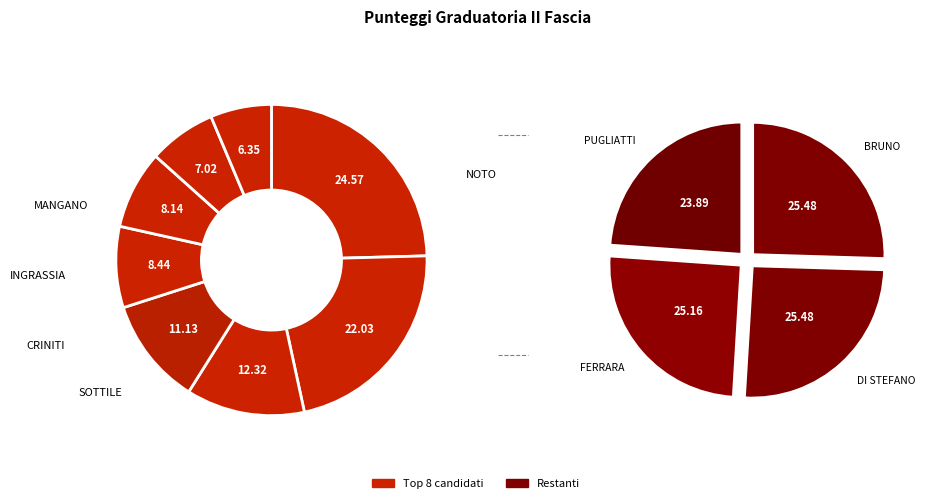

Do GIORGI FORTUNATA and BUDA LUCIANA together represent more than half of the pie?

No